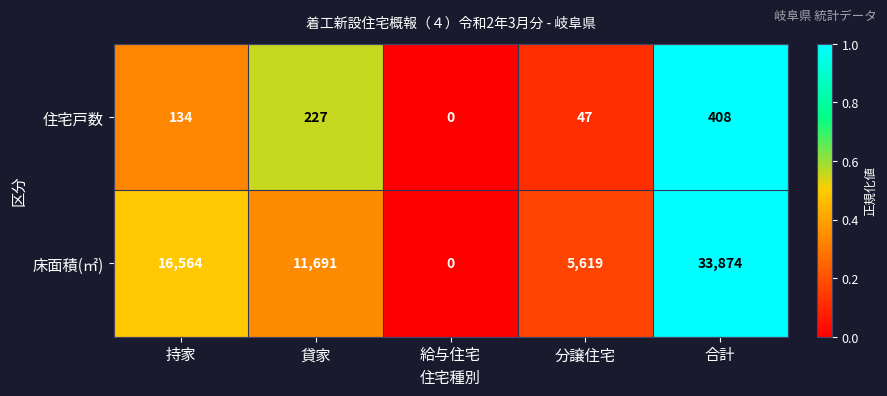

What is the maximum value for 住宅戸数?

408